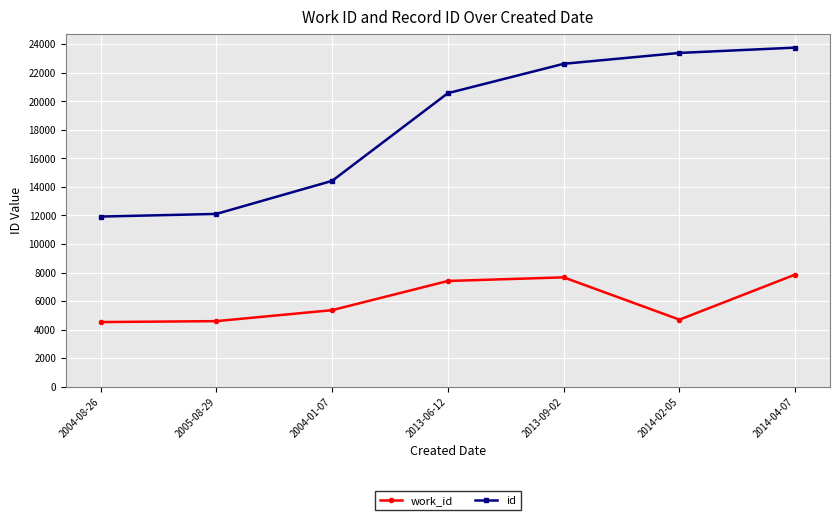

Is it true that id equals 11258 at 2013-09-02?

False